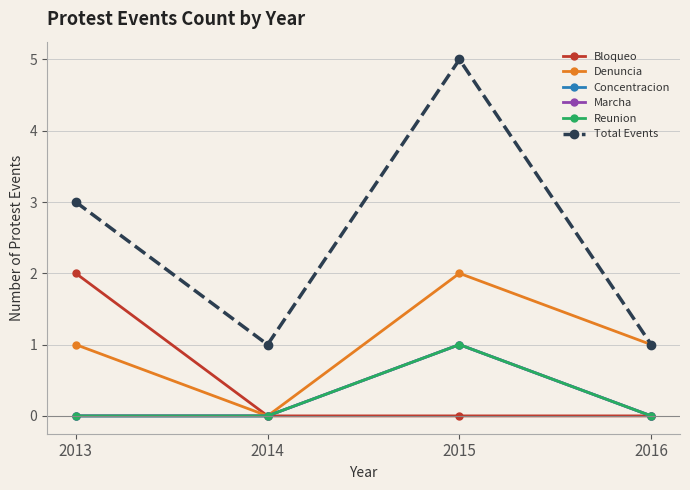

Between 2016 and 2014, which is larger?

2016